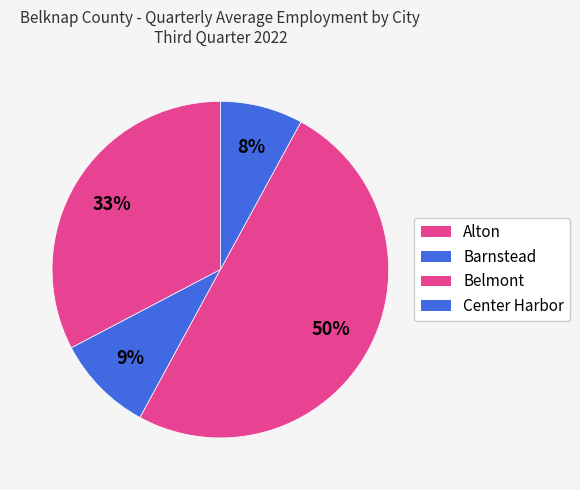

How many segments does this pie chart have?

4